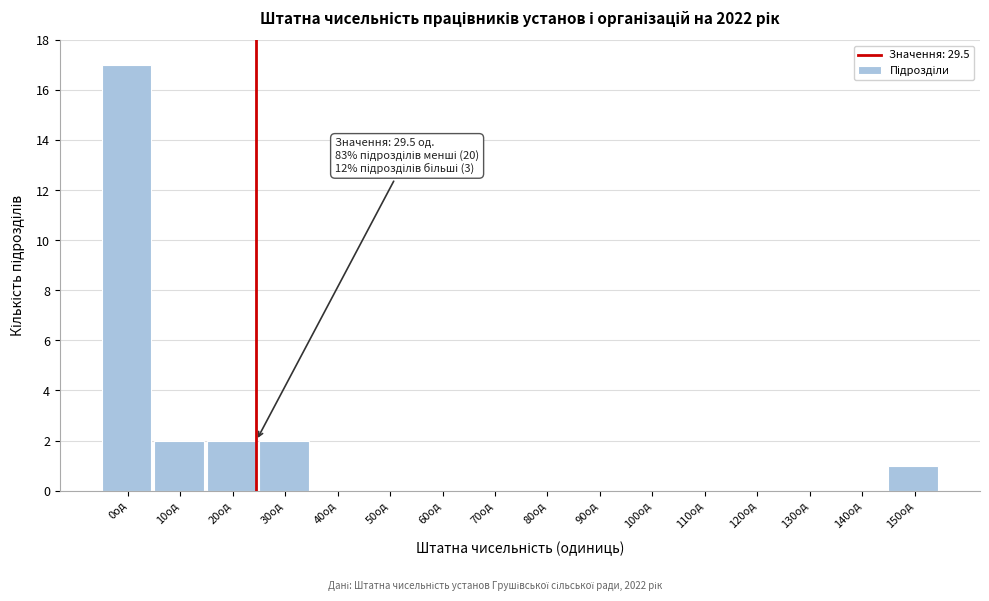

Reading left to right, transcribe all the data shown in this chart.

0од=17	10од=2	20од=2	30од=2	40од=0	50од=0	60од=0	70од=0	80од=0	90од=0	100од=0	110од=0	120од=0	130од=0	140од=0	150од=1